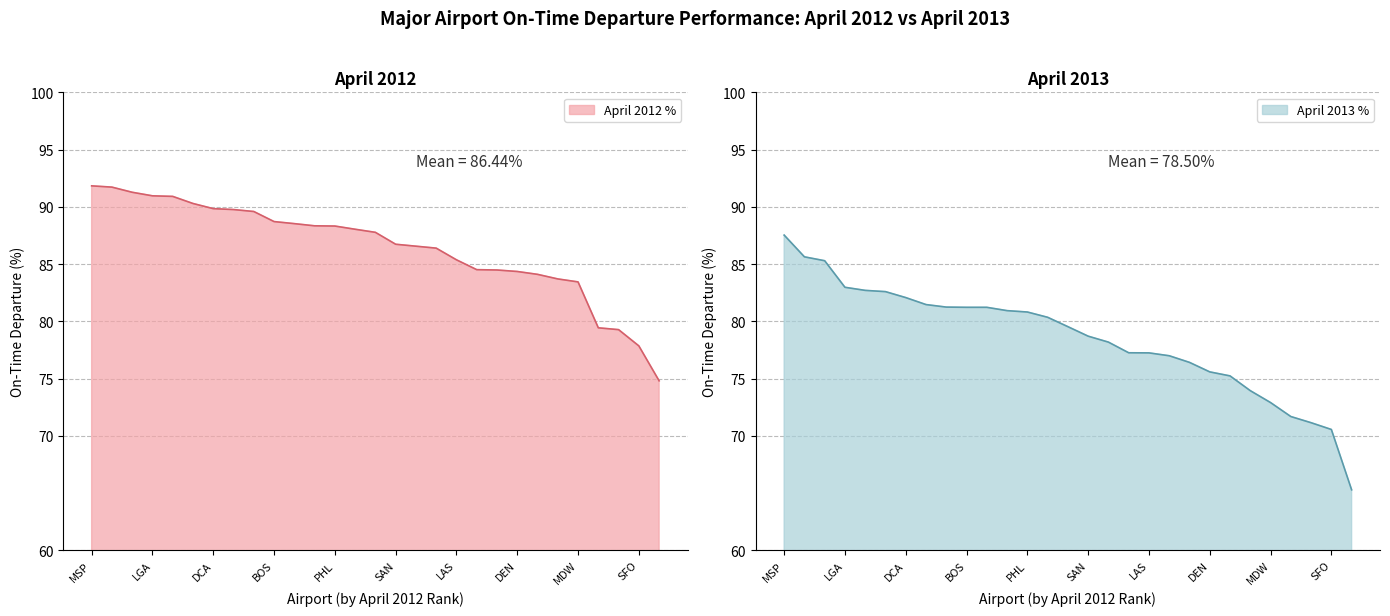

What are all the series names shown in the legend?

April 2012 %, April 2013 %